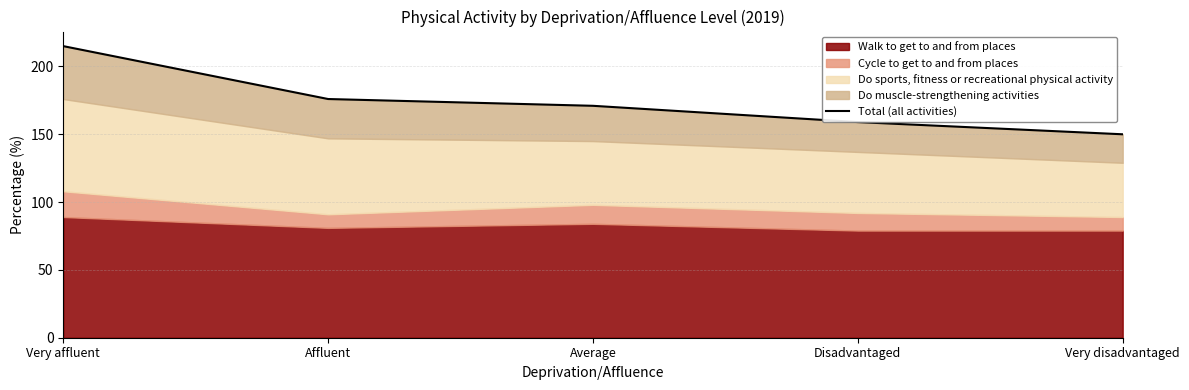

How many lines are shown in the chart?

1